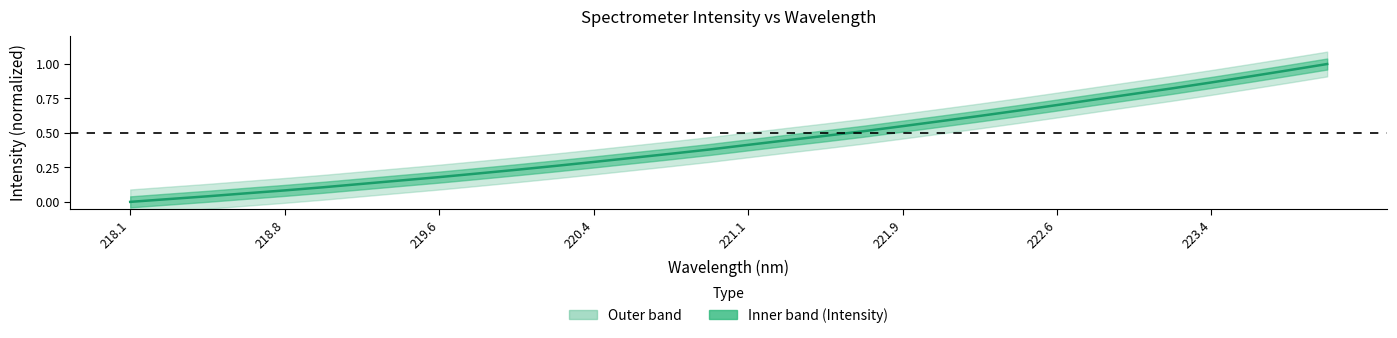

The value at 222.6 is 0.7. True or false?

True